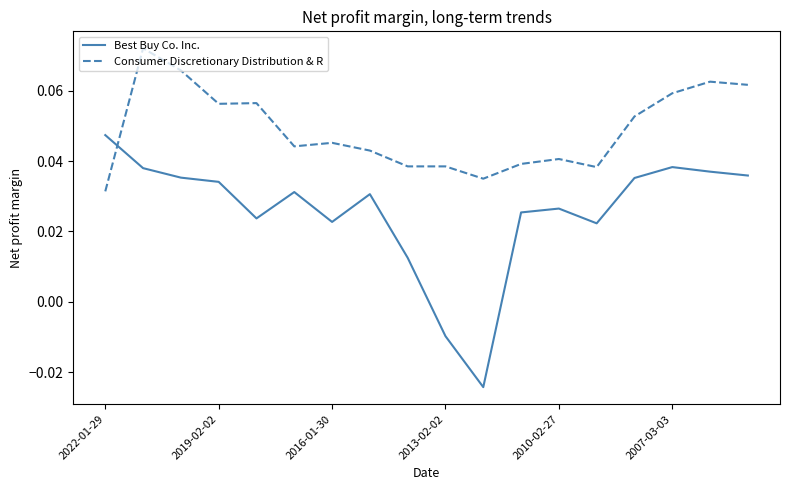

True or false: Best Buy Co. Inc. has more than 1 interior local peaks.

True